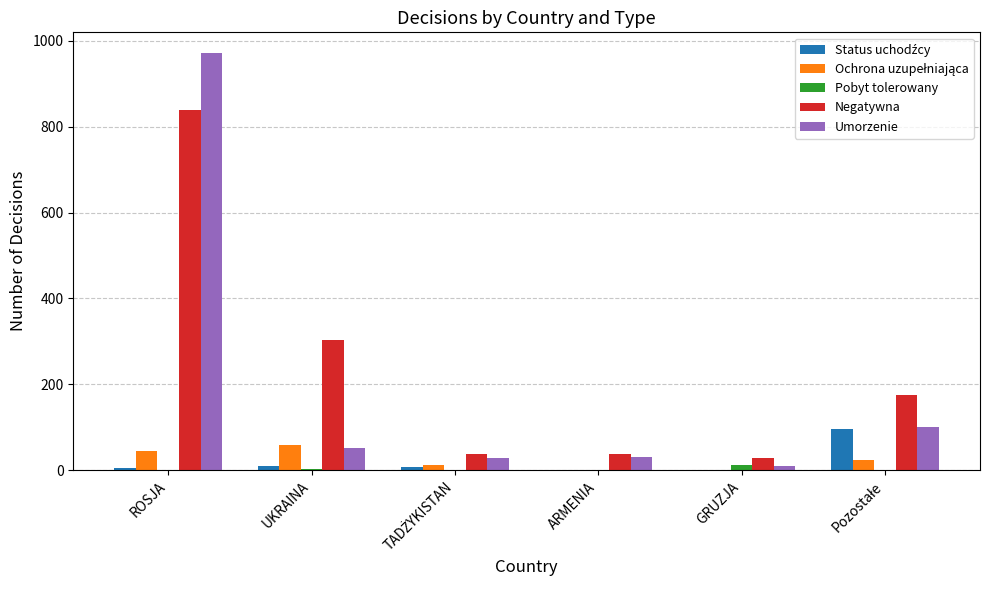

What is the greatest value displayed?

971